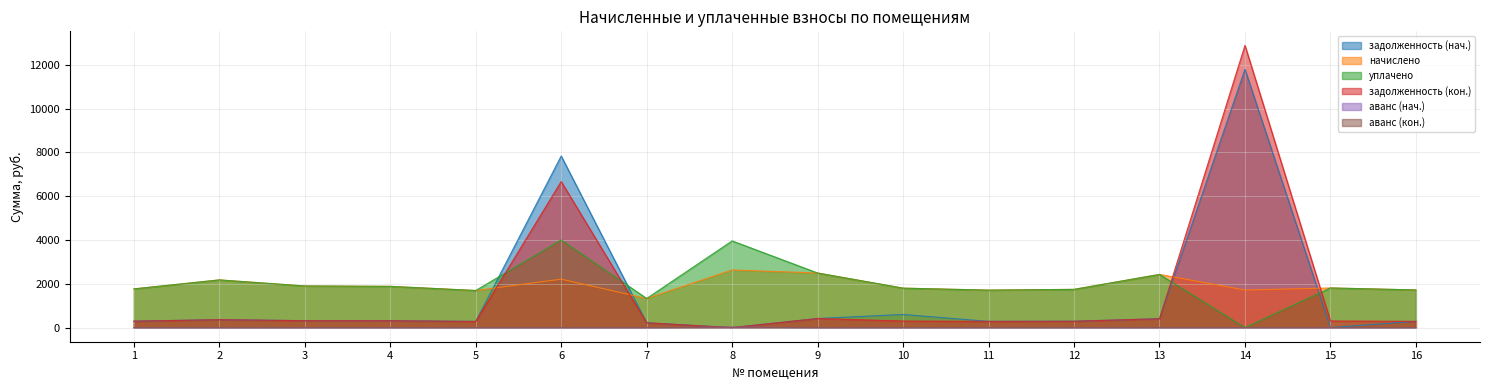

What is the difference between the maximum and minimum values in the задолженность (нач.) series?

11789.0